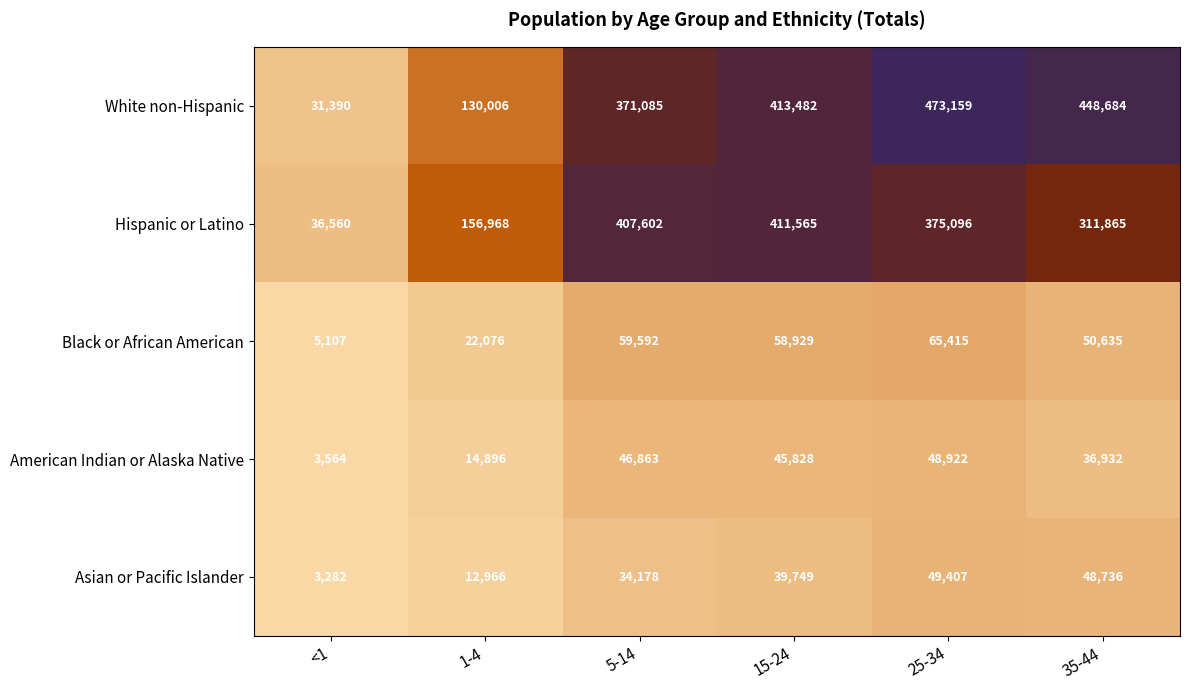

Between 15-24 and 35-44, which series saw the biggest shift?

Hispanic or Latino